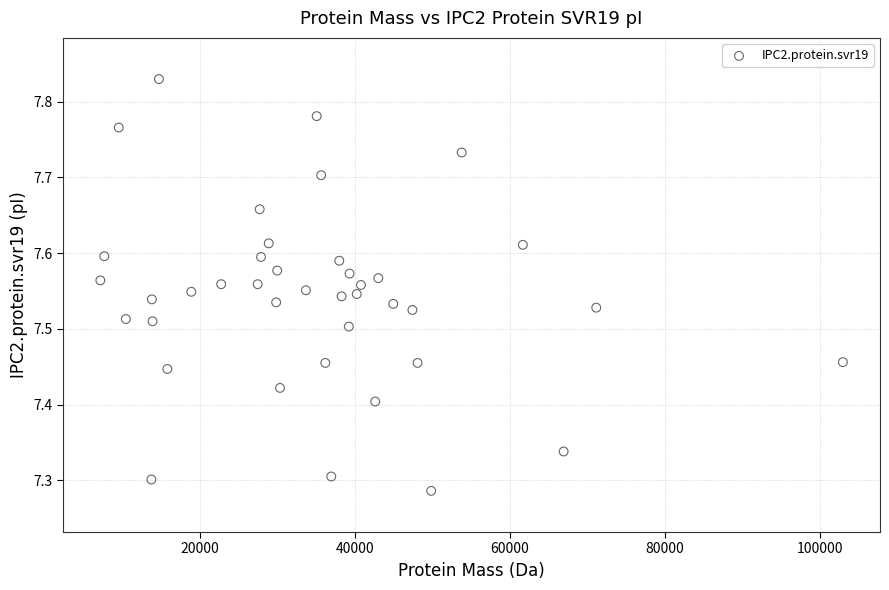

What is the range of Y values (max minus min)?

0.5